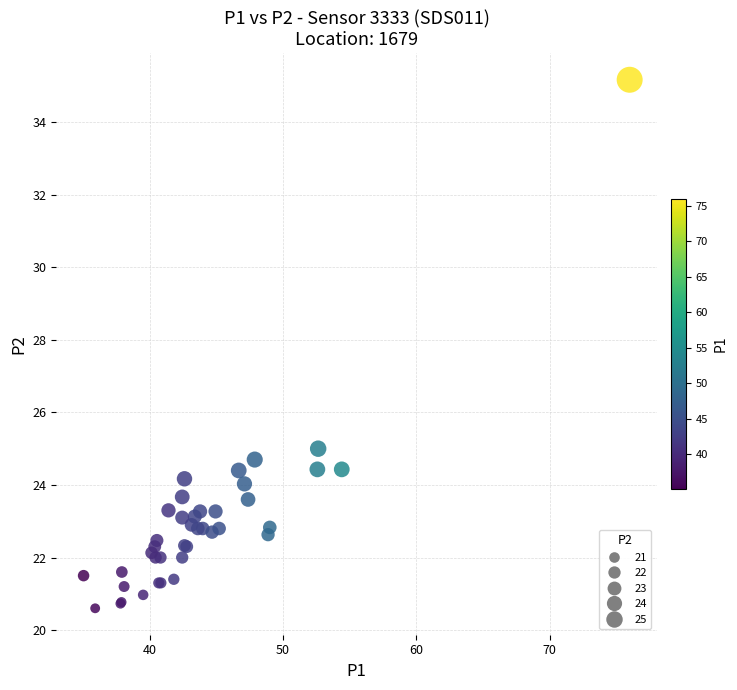

What Y value in the scatter plot is closest to 27?

25.0